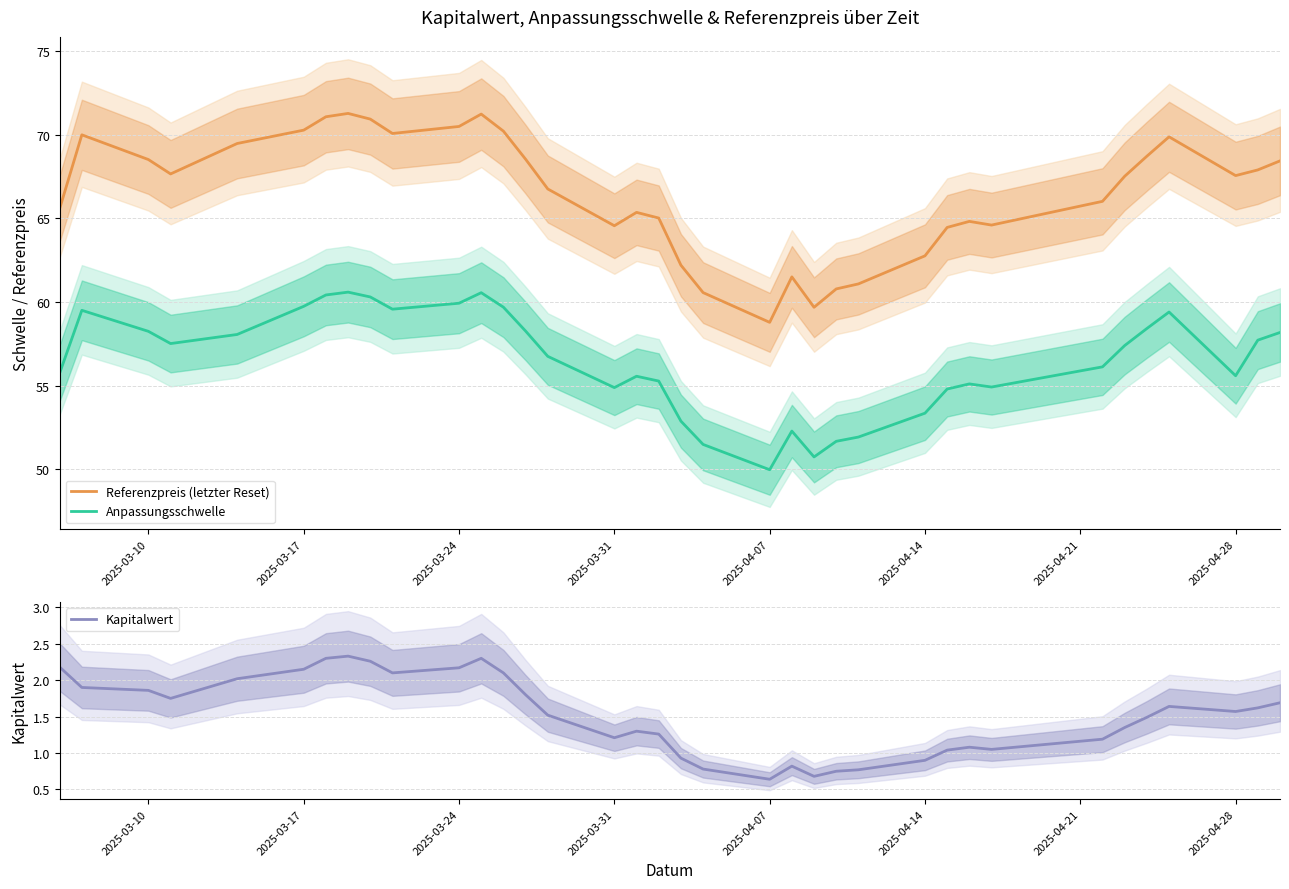

What is the minimum value for Anpassungsschwelle?

50.0